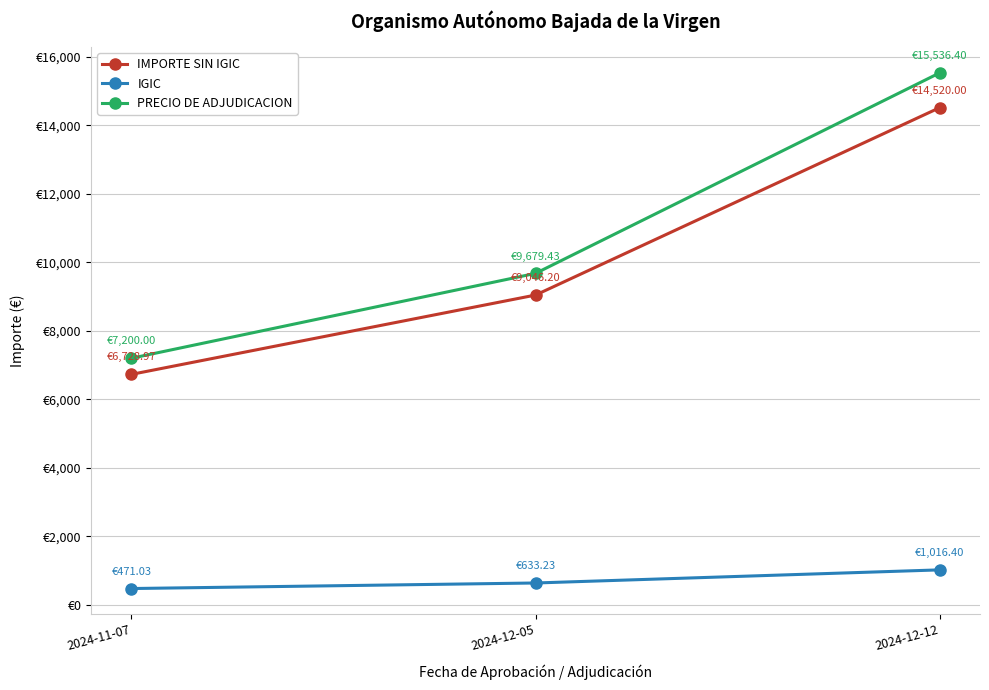

What is the label of the 3rd point from the left?

2024-12-12